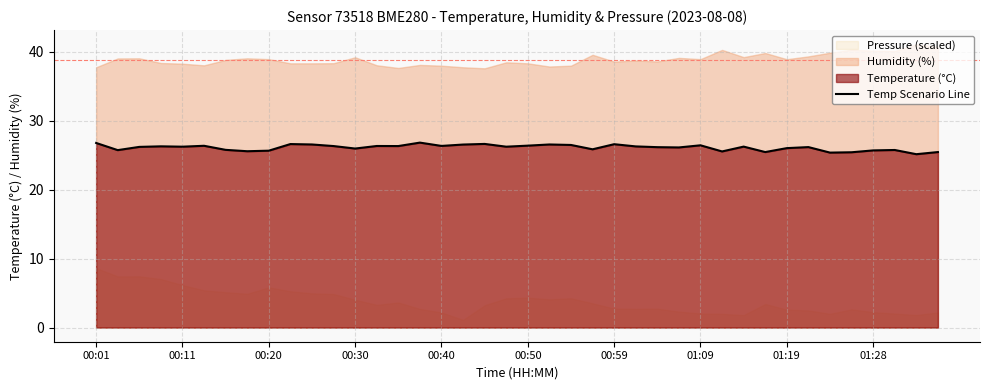

What is the maximum value for Temp Scenario Line?

26.8